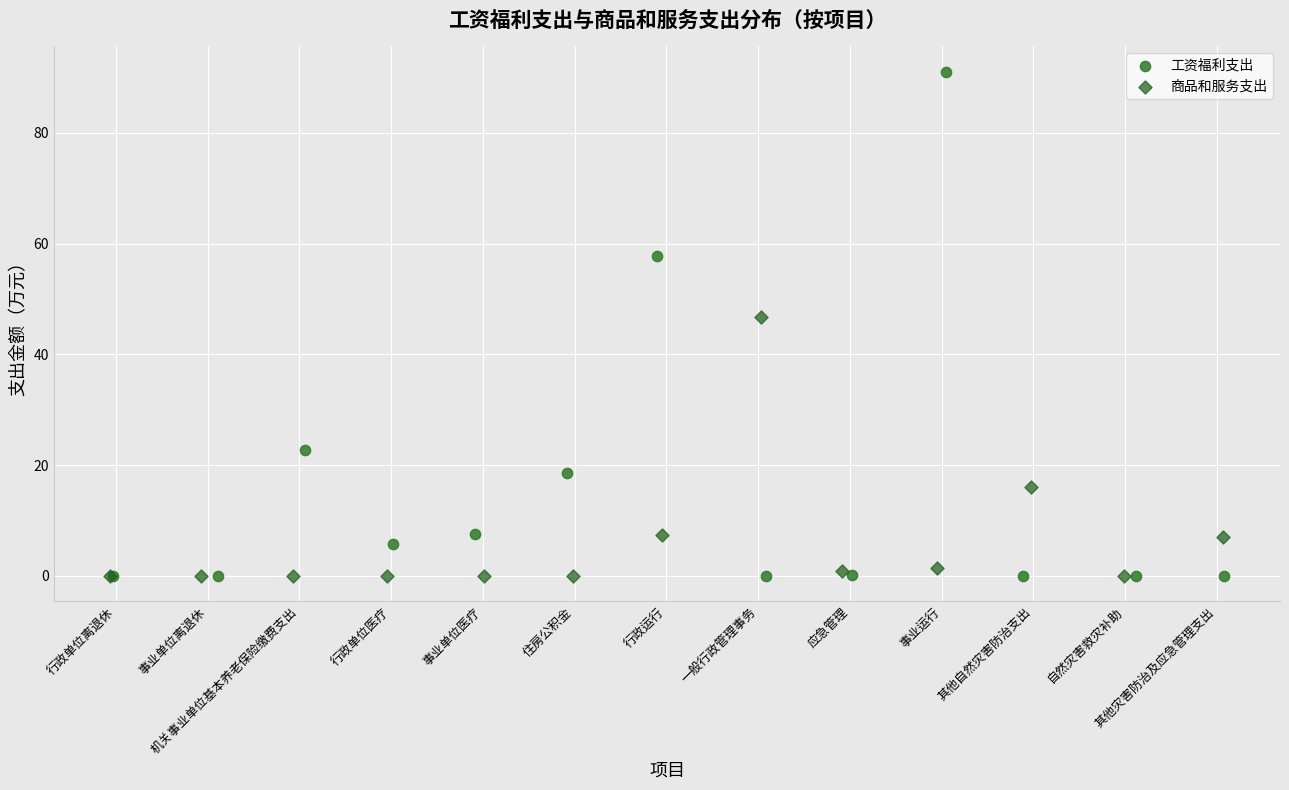

Which series has the largest Y range (max minus min)?

工资福利支出